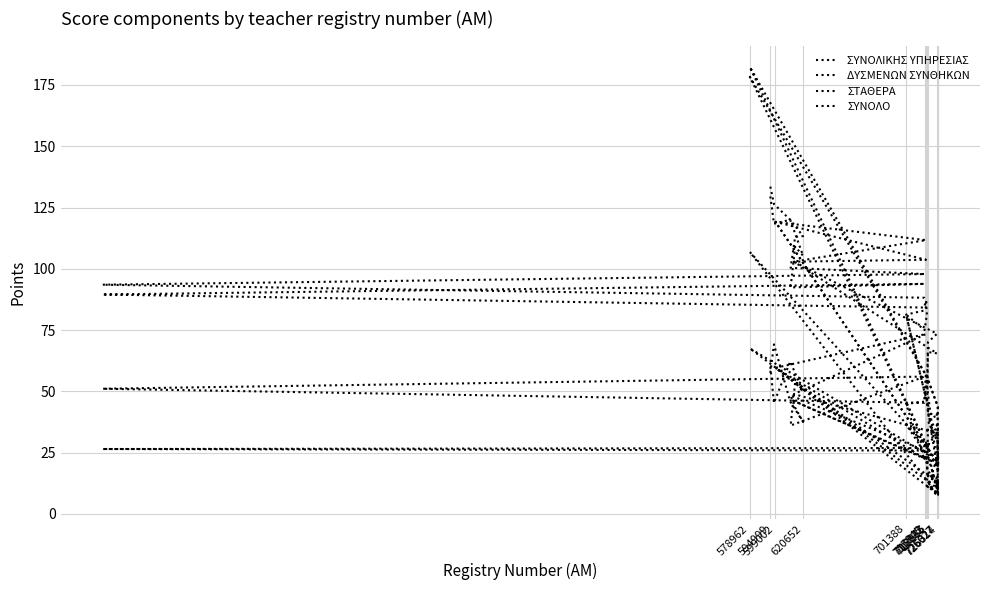

At which category is the sum across all series the highest?

578962